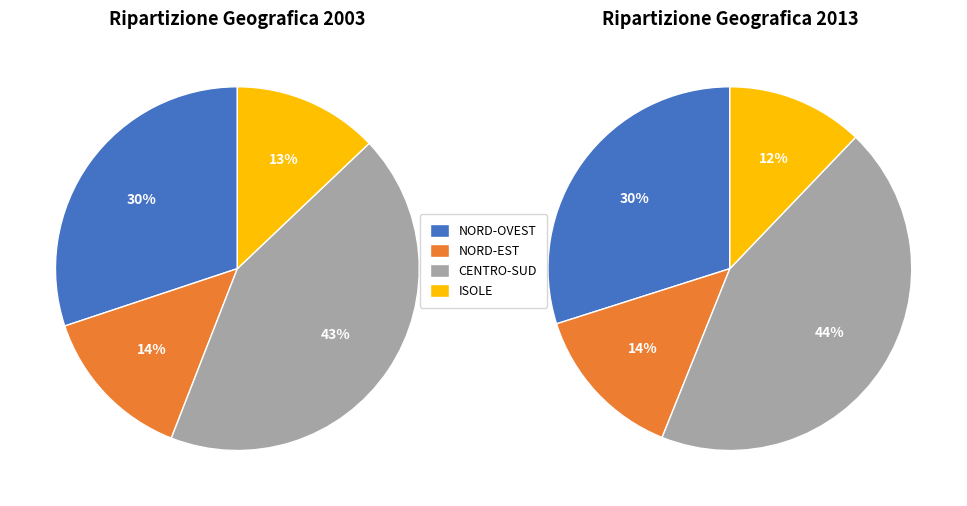

Does NORD-OVEST represent more than half of the total?

No